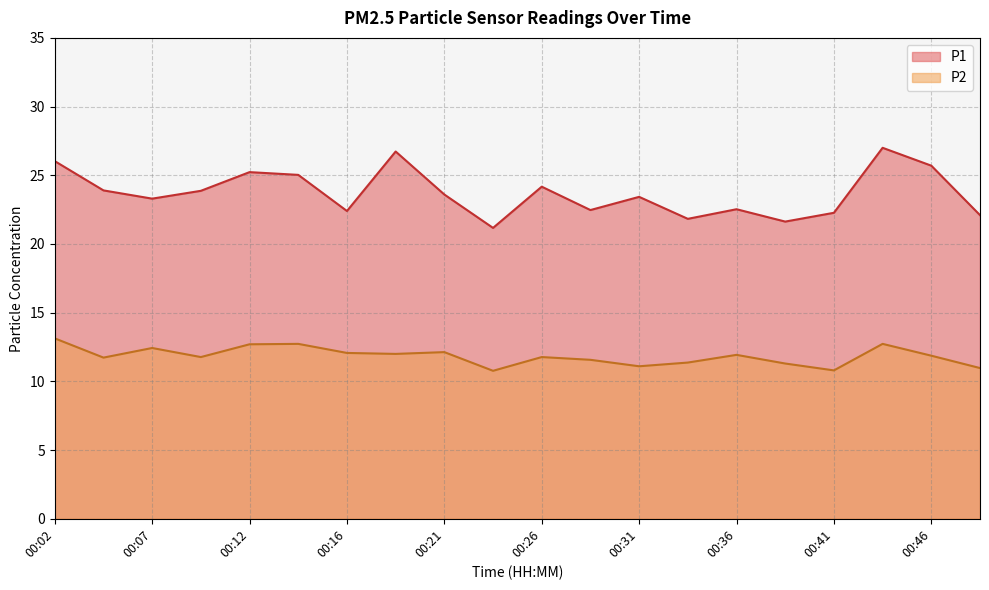

Does the chart have visible grid lines?

Yes